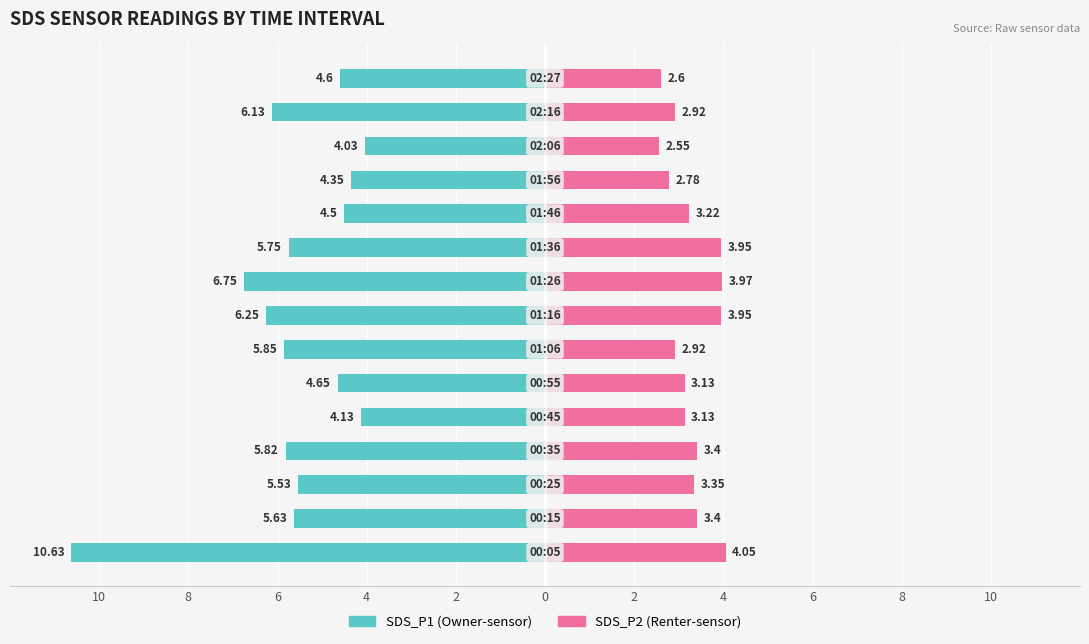

Are the bars horizontal?

Yes